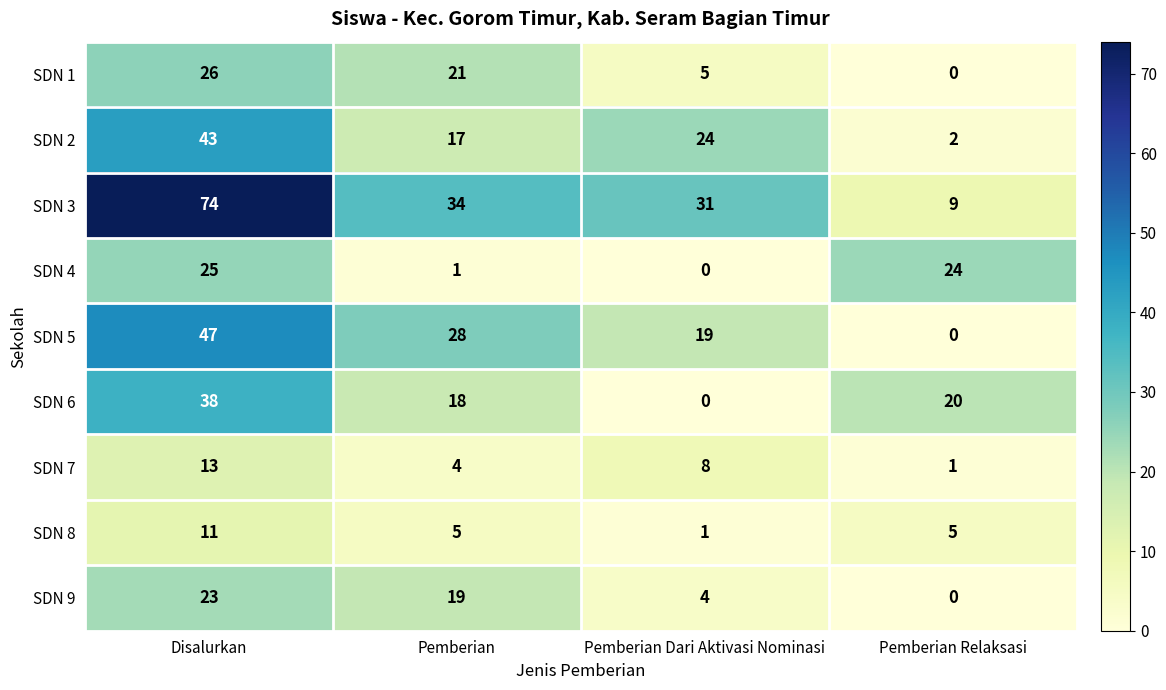

The SDN 1 series shows 30 at Pemberian. True or false?

False